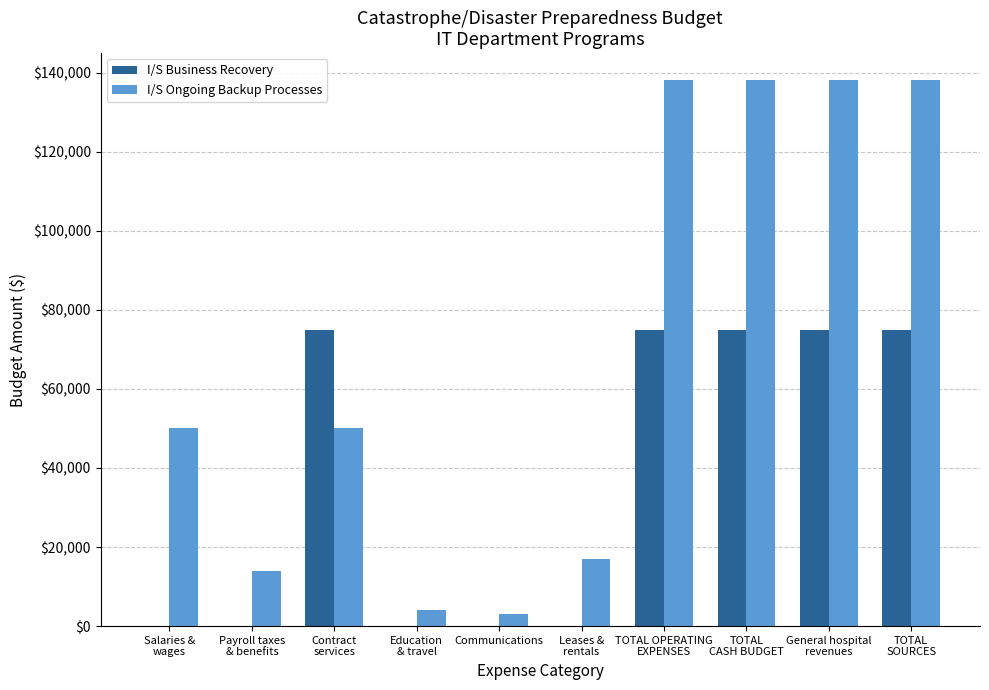

What is the sum of the I/S Business Recovery values at TOTAL
CASH BUDGET and Leases &
rentals?

75000